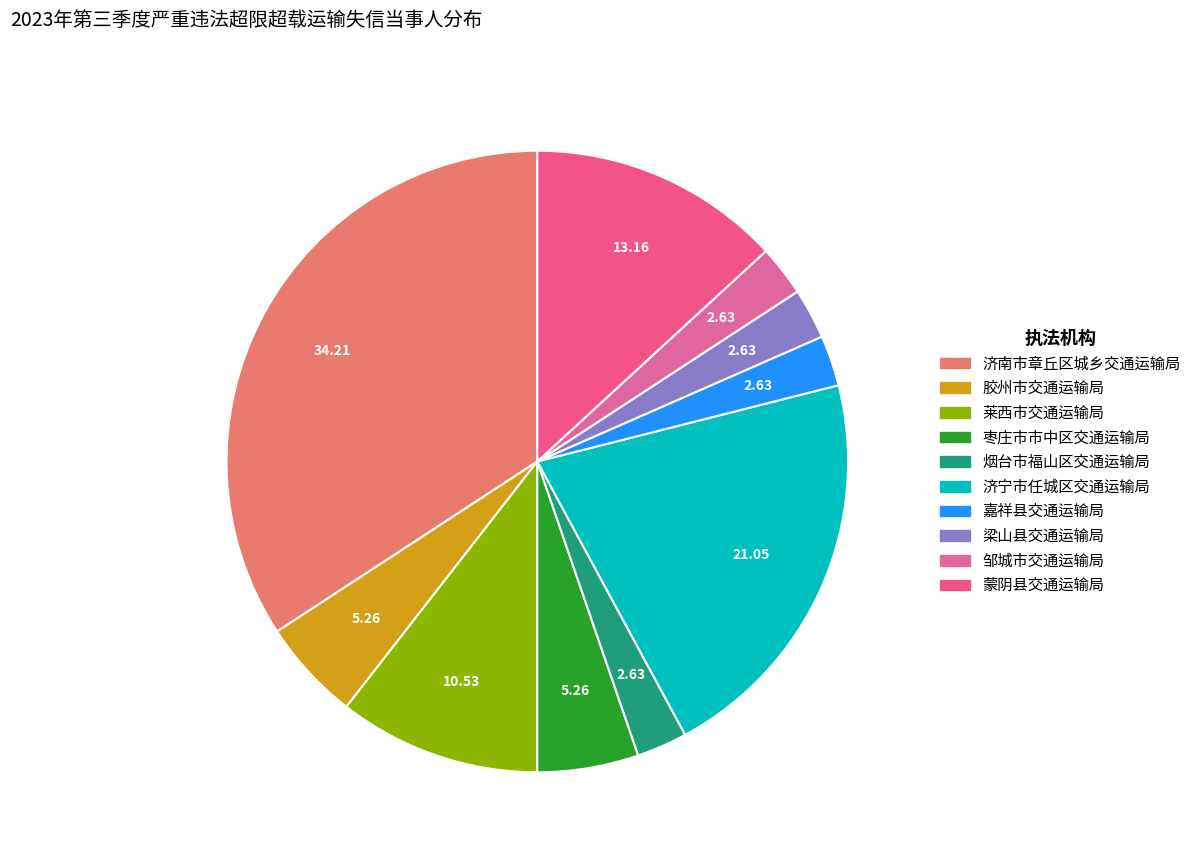

Which category has the biggest portion of the pie?

济南市章丘区城乡交通运输局